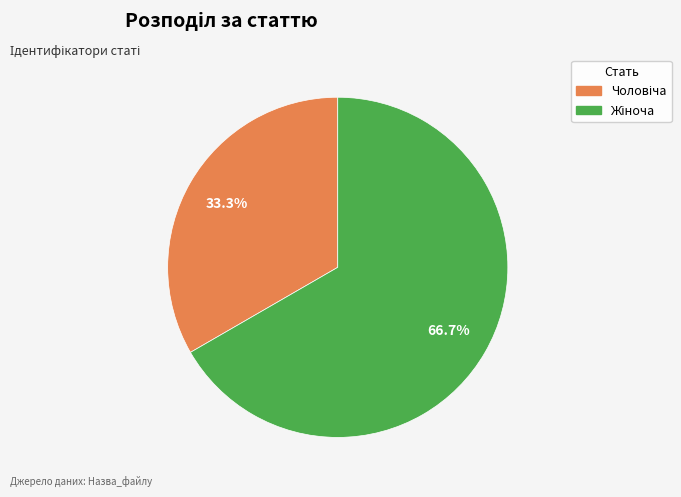

Is there any slice that represents more than half of the pie?

Yes